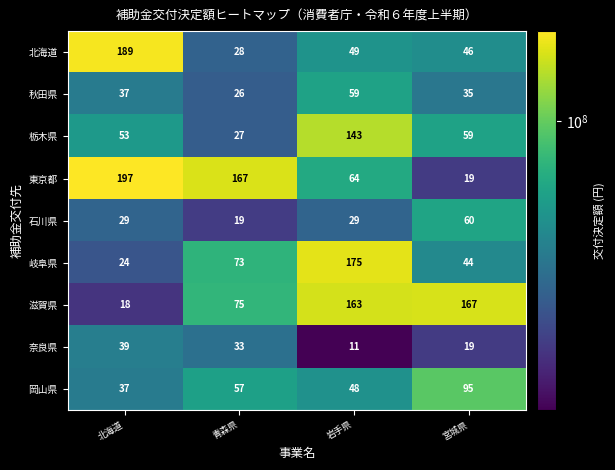

Which label corresponds to the smallest value in the chart?

岩手県